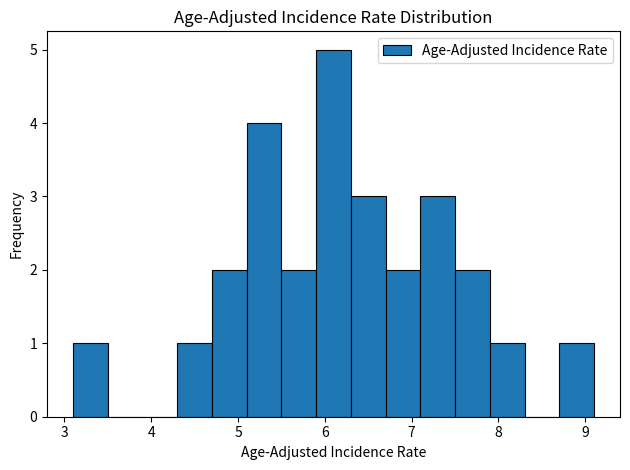

Which range on the x-axis has the tallest bar?

5.9 to 6.3